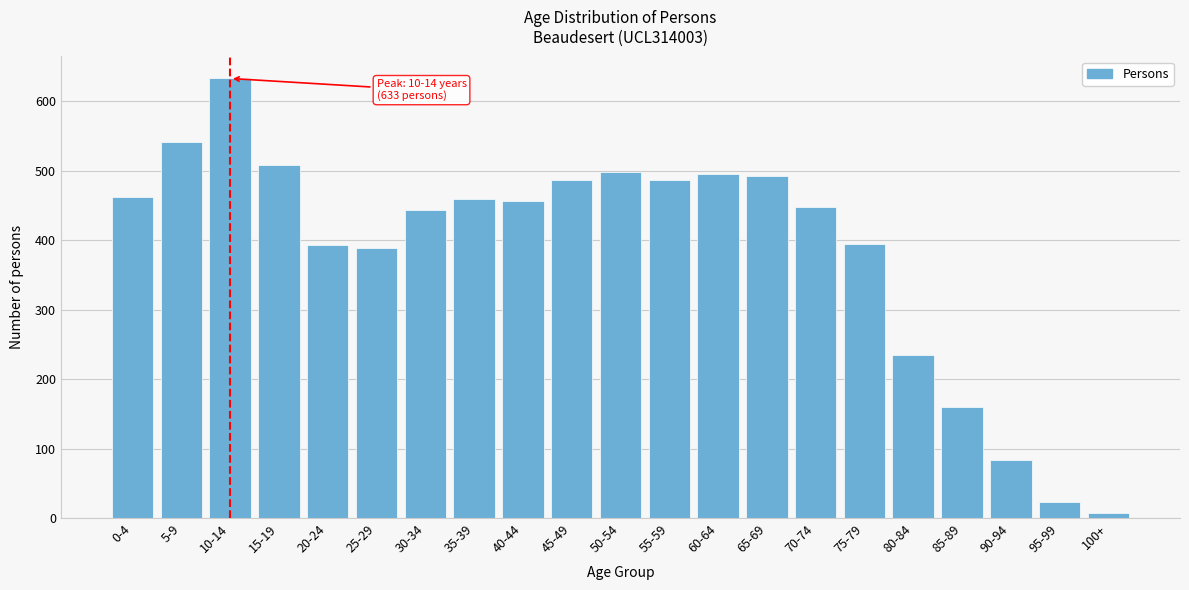

Which category has the lowest value across all series?

100+